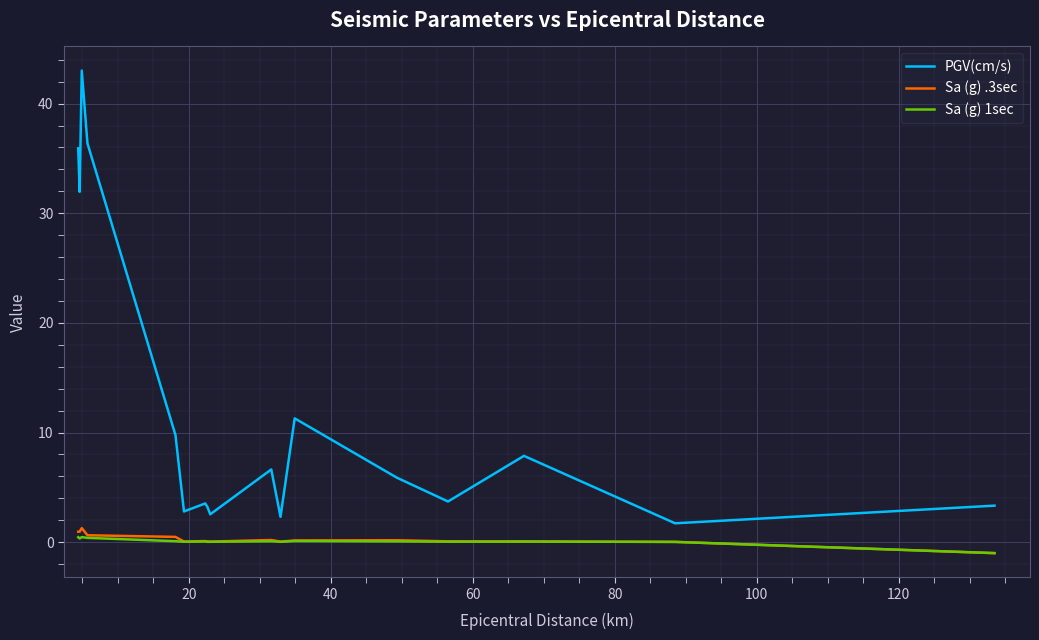

What is the minimum value shown in the chart?

-1.0